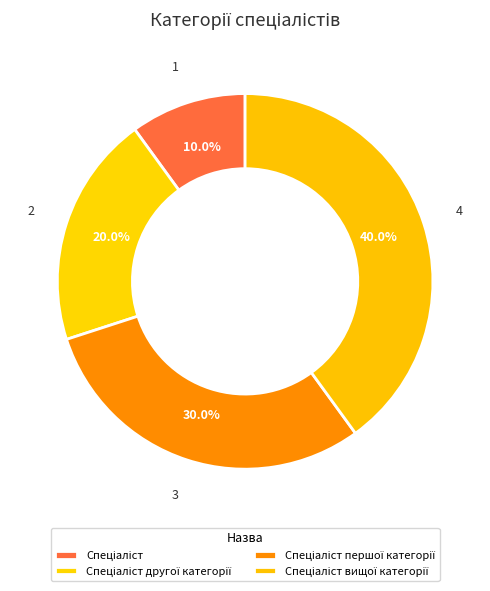

To the nearest percent, what is the difference between the Спеціаліст and Спеціаліст вищої категорії slice percentages?

30%